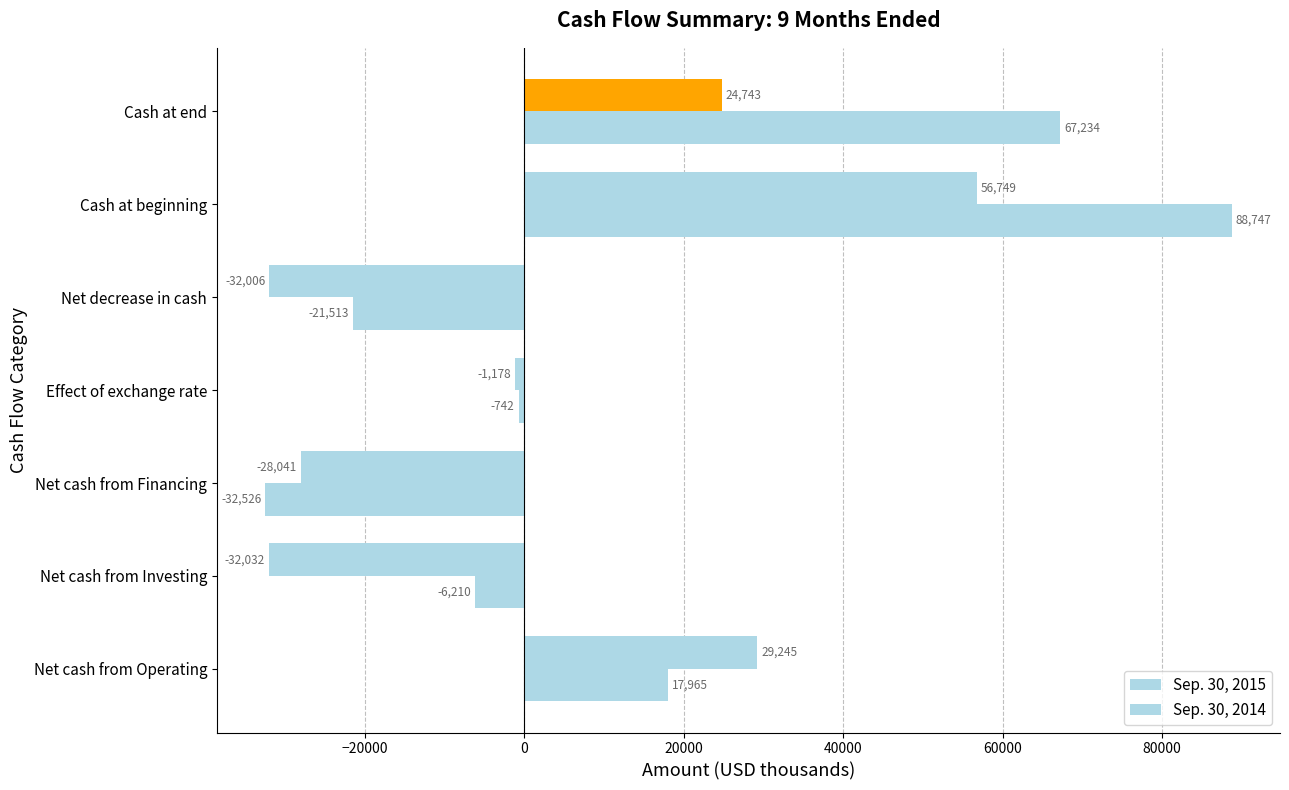

How many series are shown in this chart?

2